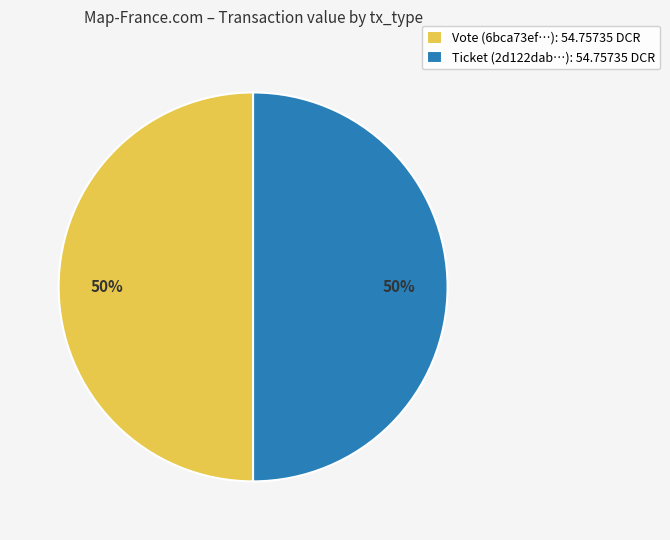

How many slices are in this pie chart?

2